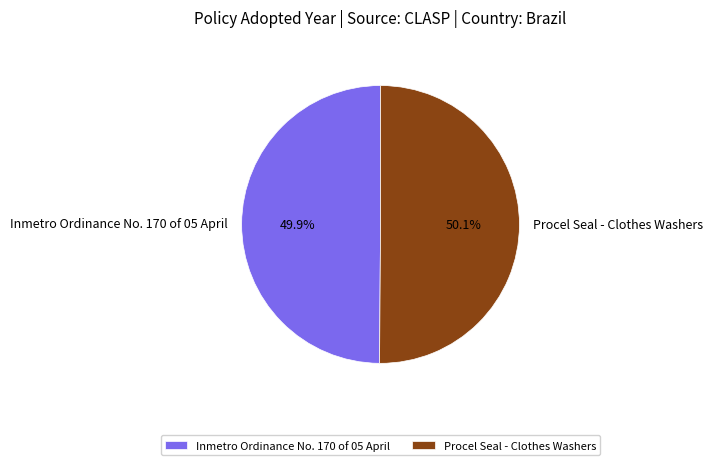

To the nearest percent, what percentage of the pie is Procel Seal - Clothes Washers?

50%